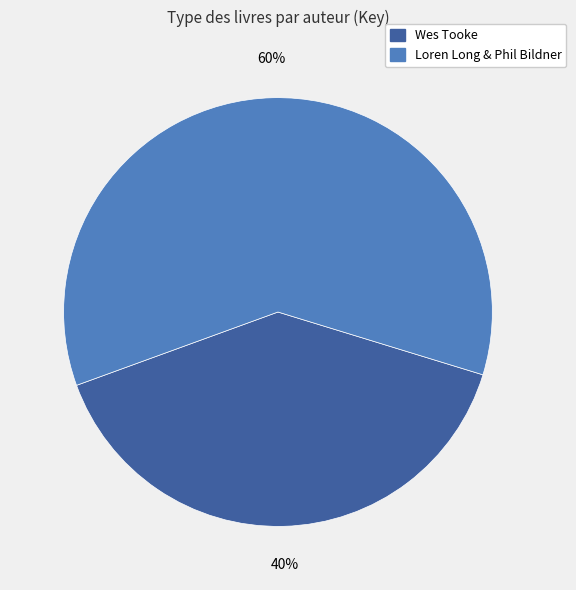

To the nearest percent, what is the average slice percentage?

50%